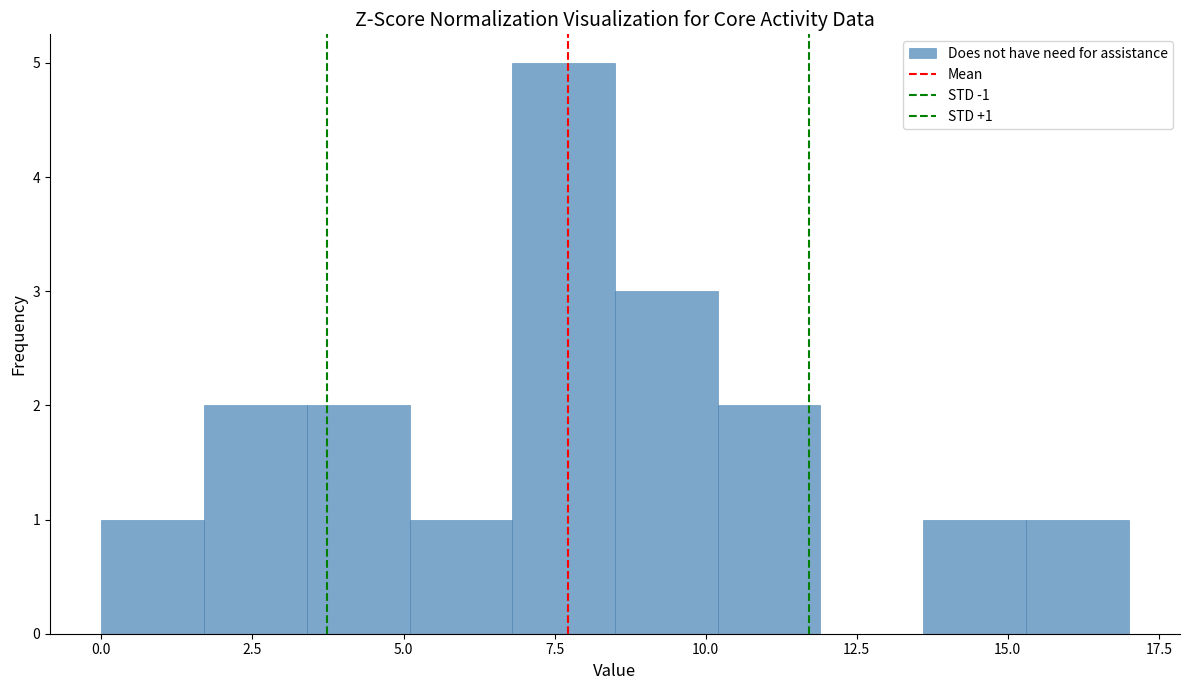

Read against the x-axis, roughly where is the centre of the tallest bar?

7.5